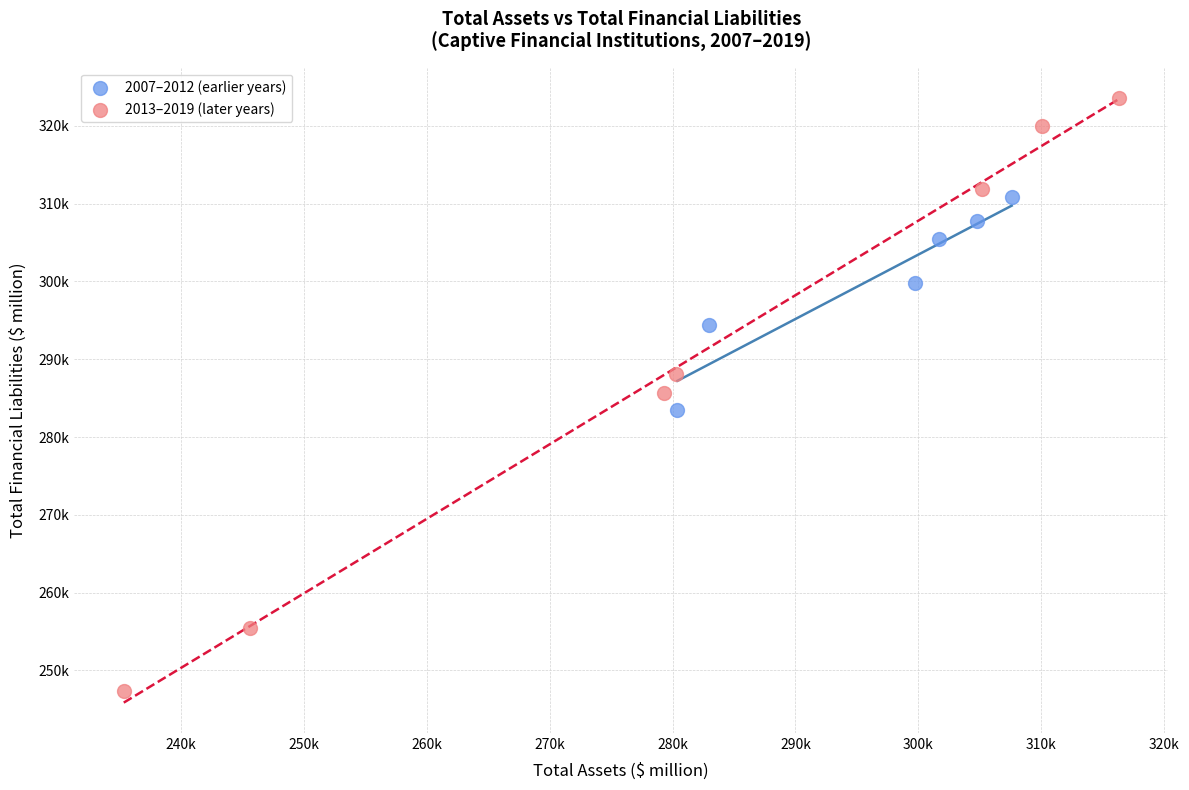

Which series has the widest spread of Y values?

2013–2019 (later years)